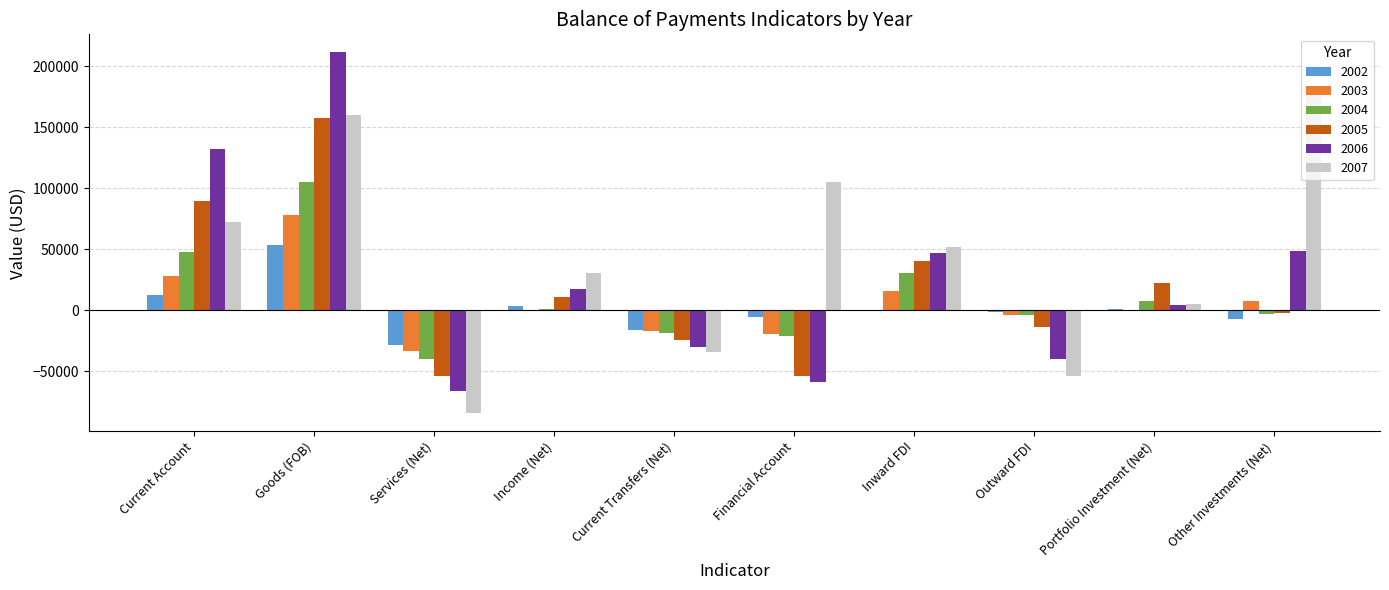

What is the maximum value shown in the chart?

211300.0